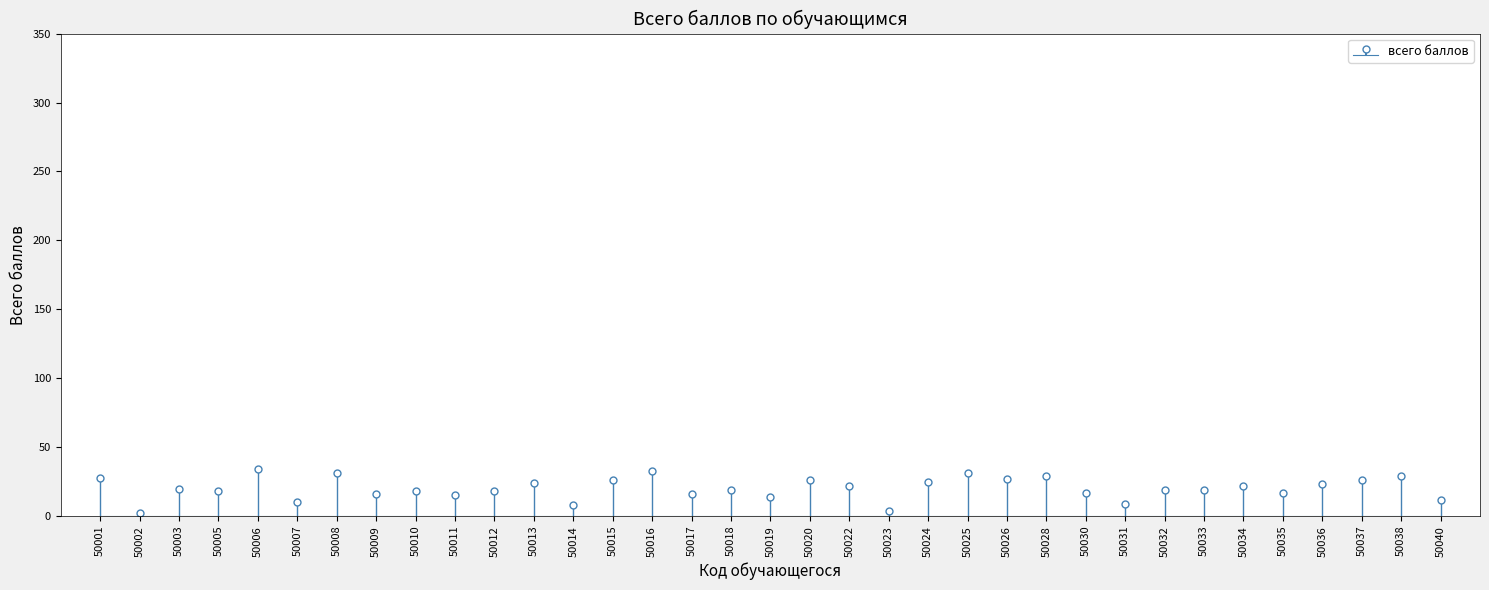

What is the difference between the maximum and minimum values?

32